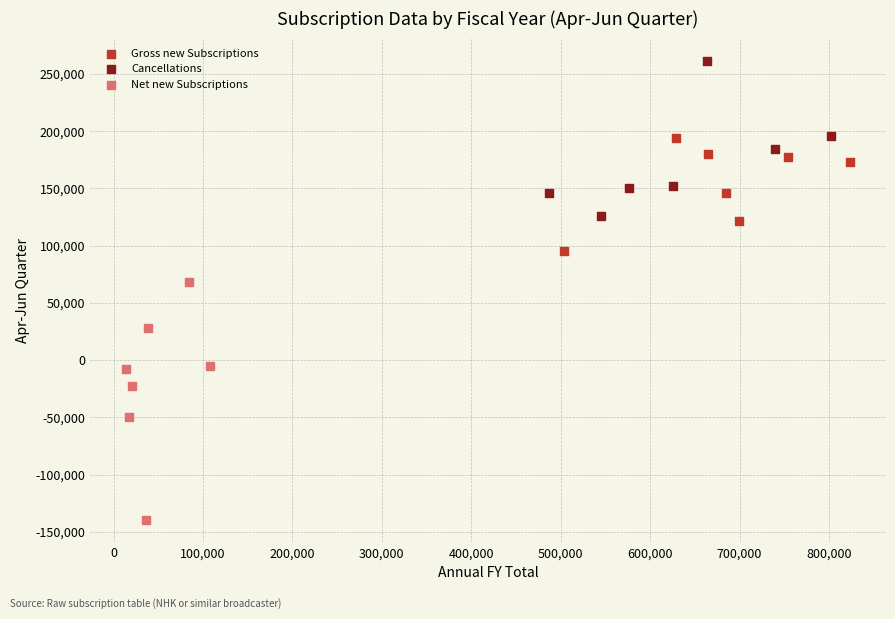

Which series has the widest spread of Y values?

Net new Subscriptions